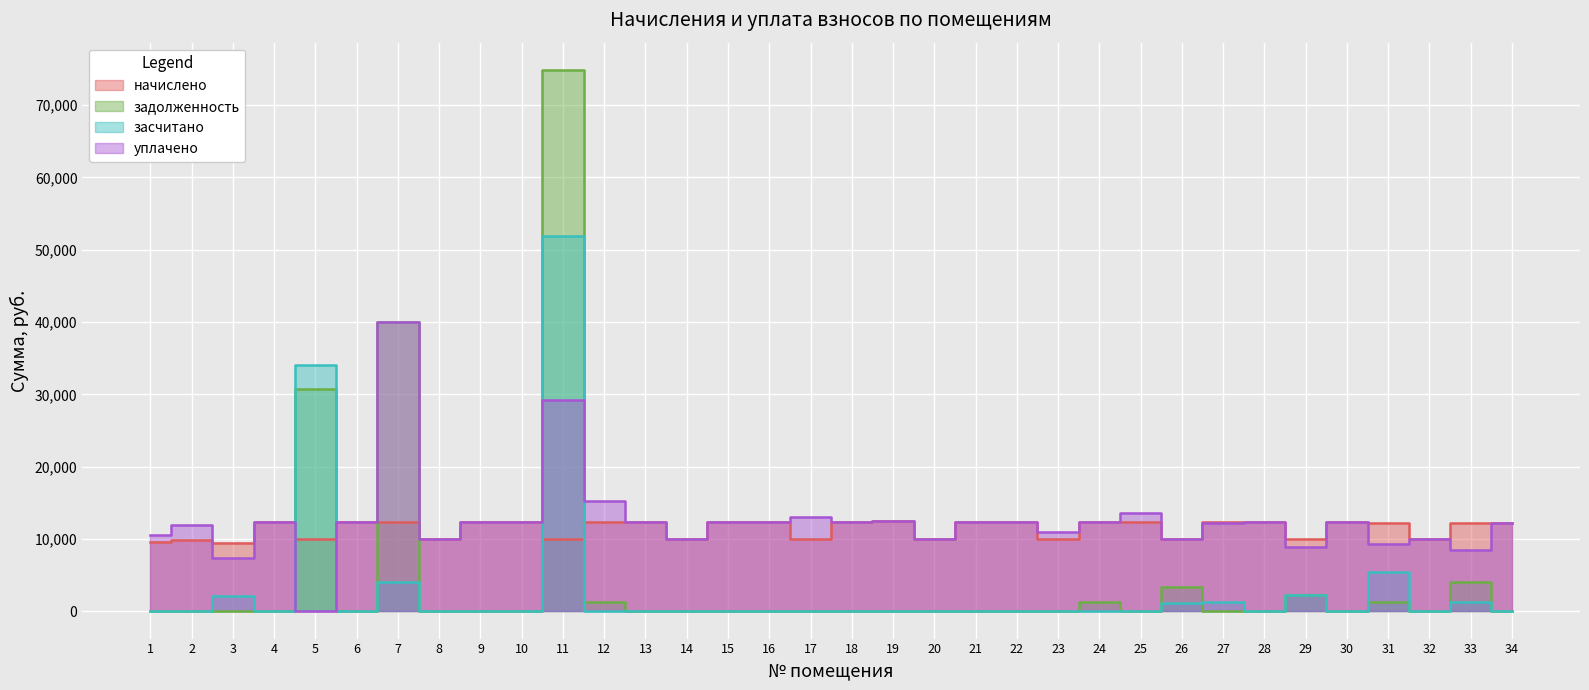

The начислено series shows 12333.1 at 27. True or false?

True